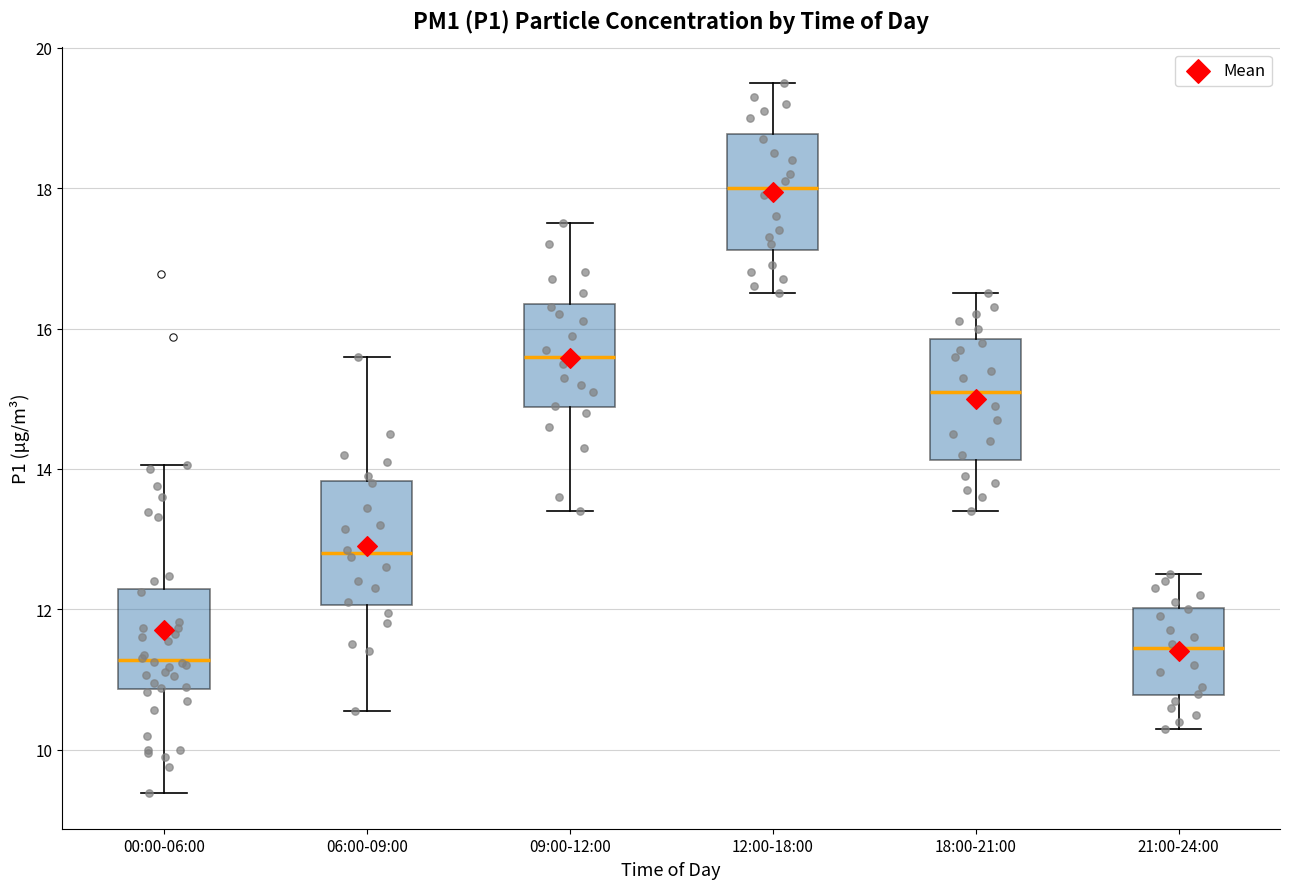

Reading left to right, transcribe this box plot: for each box, give where its median line is, the range the box spans, and where its two whiskers end, as read against the y-axis. The values are not printed on the chart, so give them approximately, as read against the axis.

00:00-06:00: median 11.2, box 10.8 to 12.2, whiskers 9.4 to 14.0
06:00-09:00: median 12.8, box 12.0 to 13.8, whiskers 10.6 to 15.6
09:00-12:00: median 15.6, box 14.8 to 16.4, whiskers 13.4 to 17.6
12:00-18:00: median 18.0, box 17.2 to 18.8, whiskers 16.6 to 19.6
18:00-21:00: median 15.2, box 14.2 to 15.8, whiskers 13.4 to 16.6
21:00-24:00: median 11.4, box 10.8 to 12.0, whiskers 10.4 to 12.6